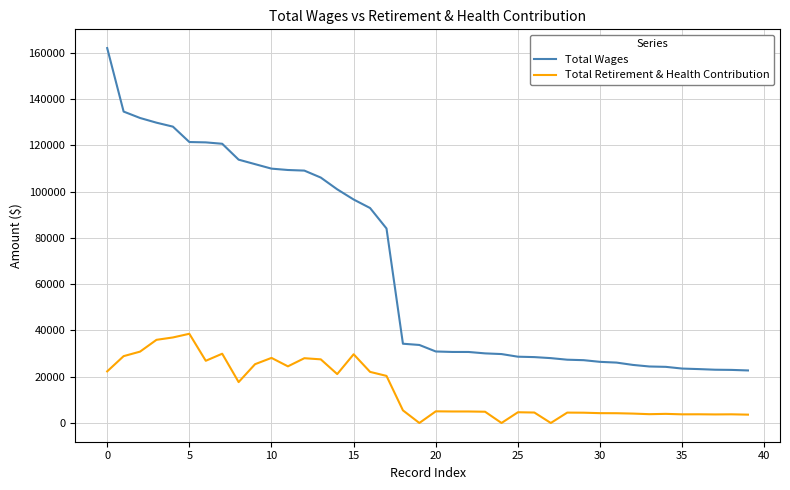

Which series has the largest range (max minus min)?

Total Wages